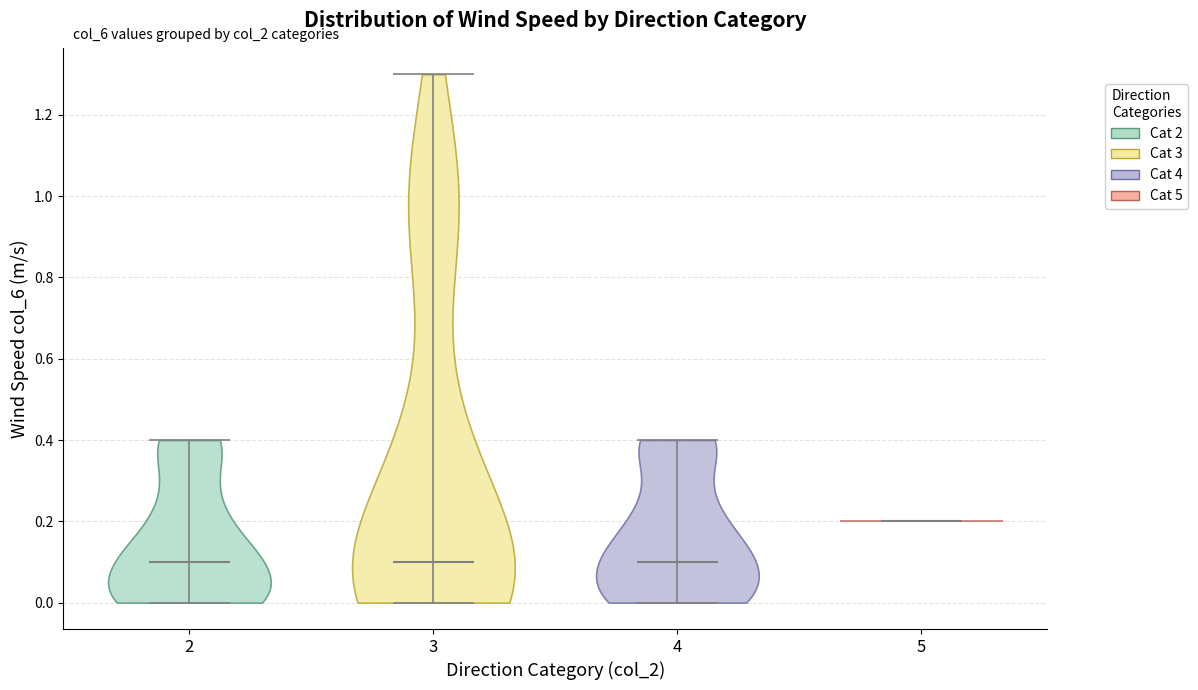

Which violin has the highest median line?

5